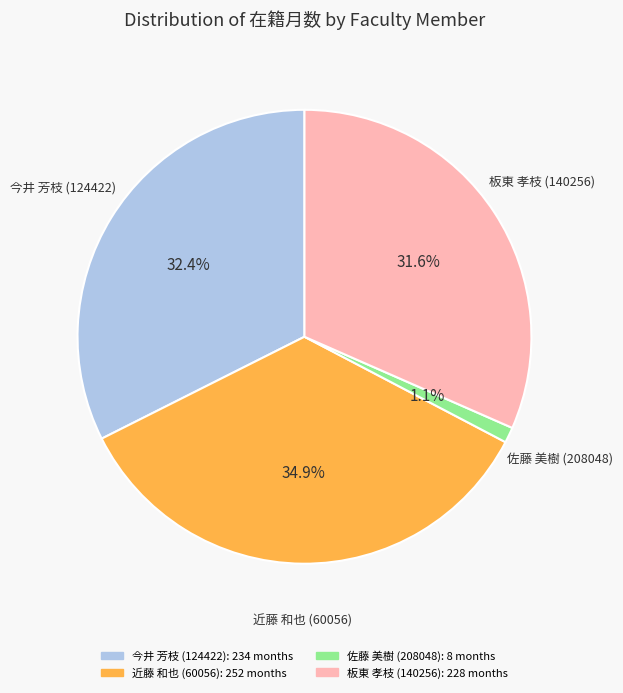

To the nearest percent, what is the difference between the 今井 芳枝 (124422) and 板東 孝枝 (140256) slice percentages?

1%